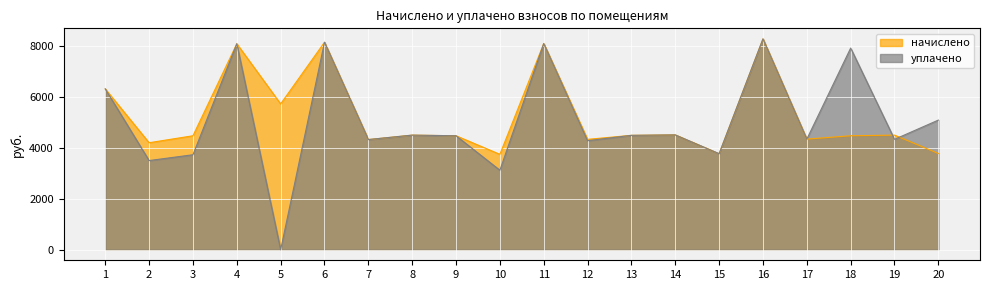

The уплачено series shows 6971.2 at 7. True or false?

False